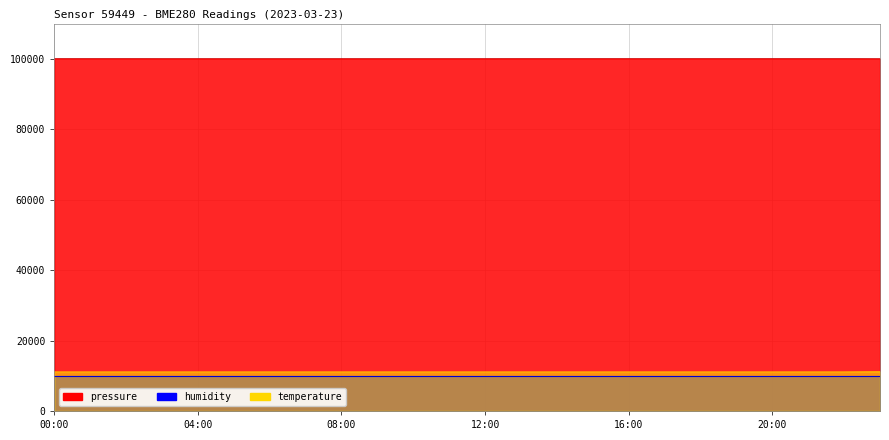

What is the value of the pressure point at the 1st from the left?

100040